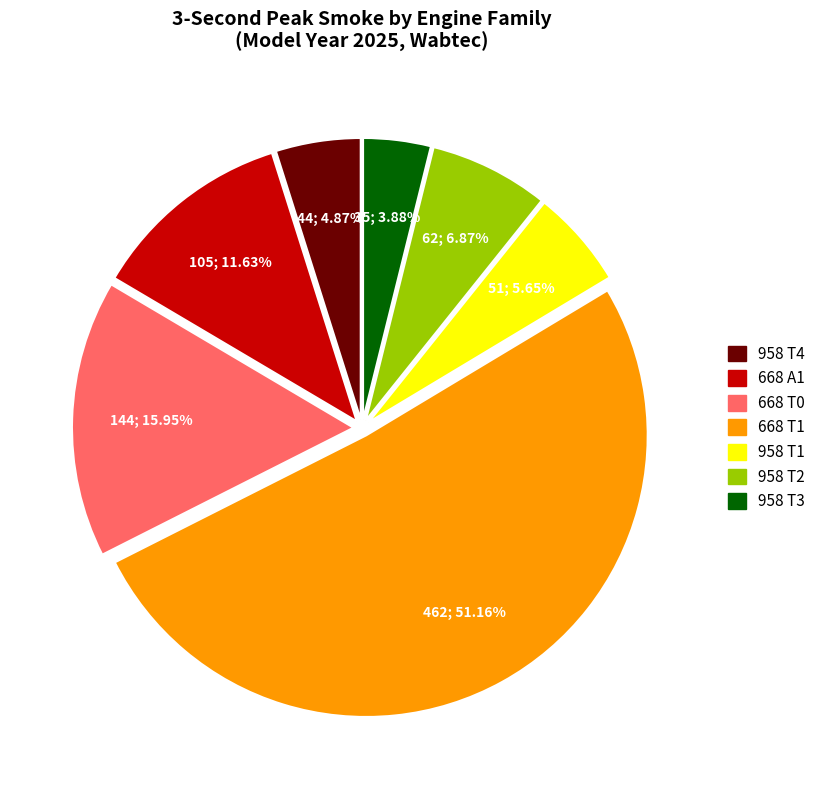

Is there any slice that represents more than half of the pie?

Yes